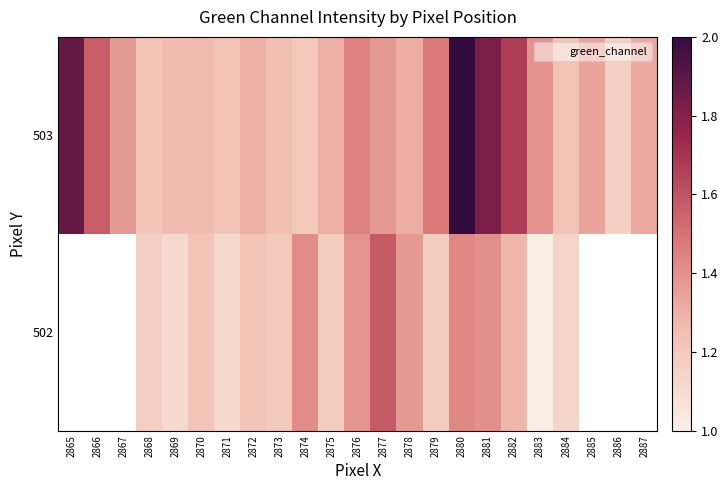

Which has a higher value, 2880 or 2882?

2880